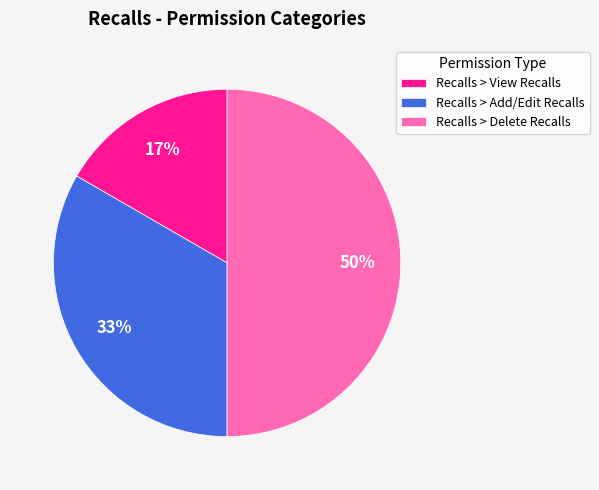

How many slices are in this pie chart?

3